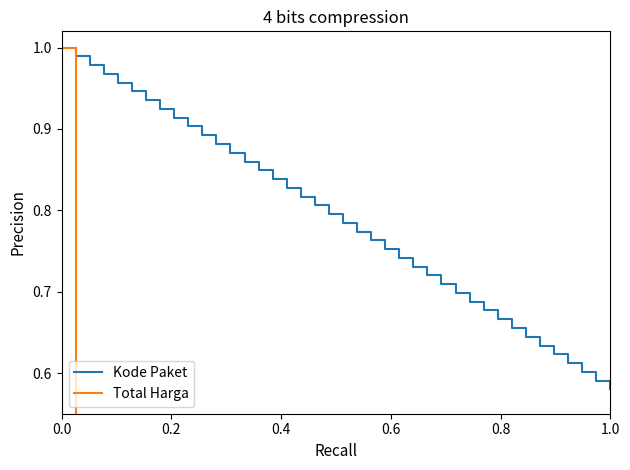

Does the chart have visible grid lines?

No